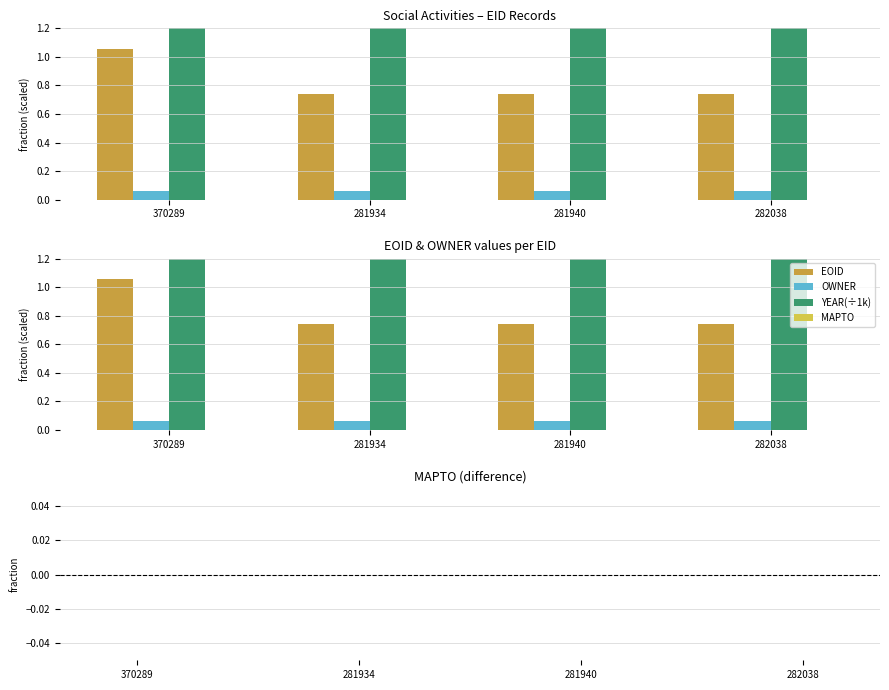

Rank the series at 281934 from lowest to highest value.

MAPTO, MAPTO delta, OWNER, EOID, YEAR(÷1k)